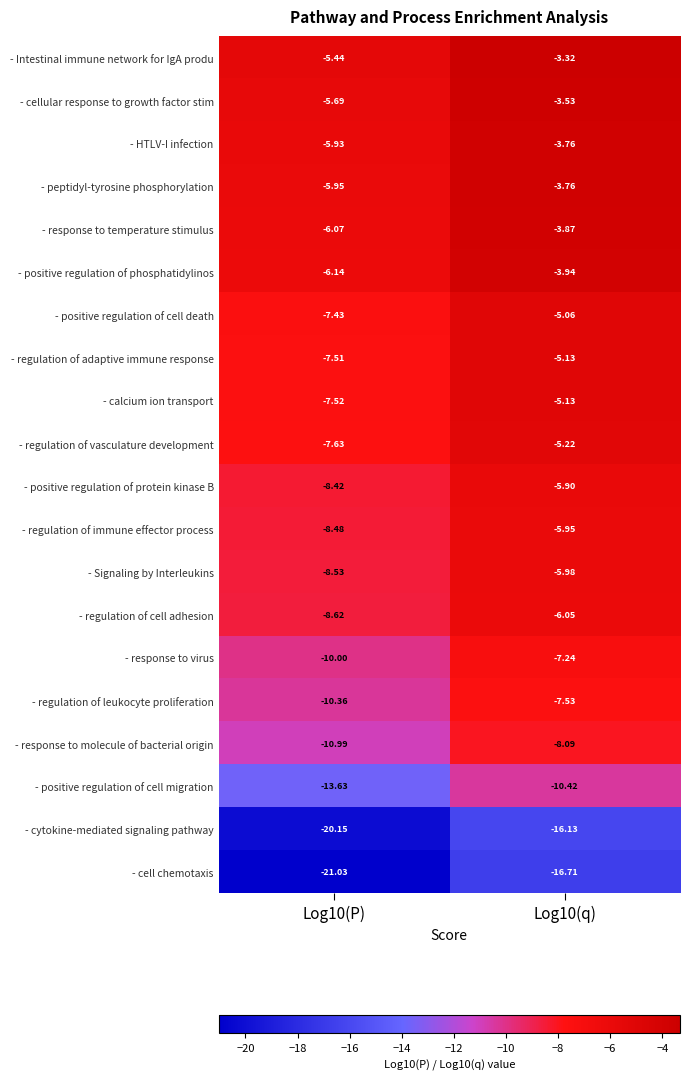

What is the spread (max minus min) of values at Log10(P)?

15.6